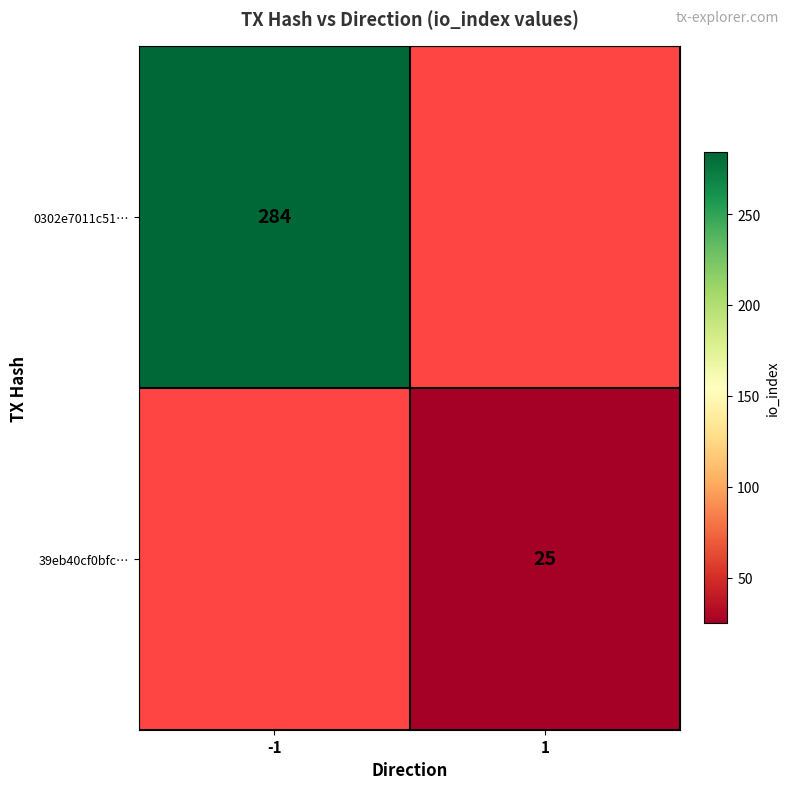

Is it true that 0302e7011c51… equals 284 at -1?

True